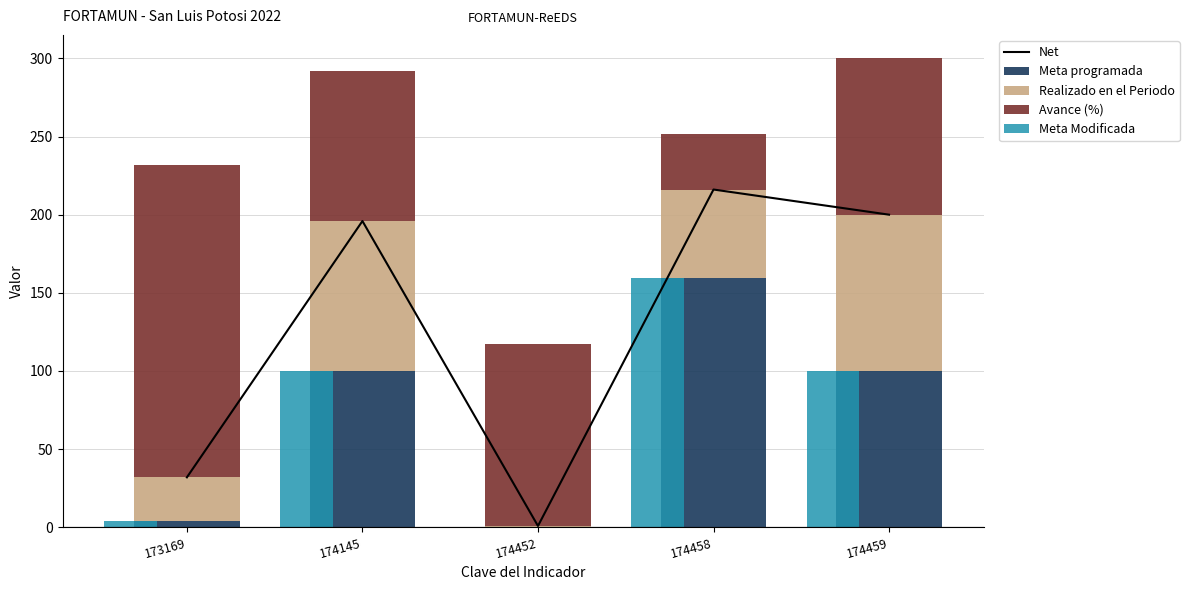

What is the difference between the maximum and second lowest values in the Net series?

184.1